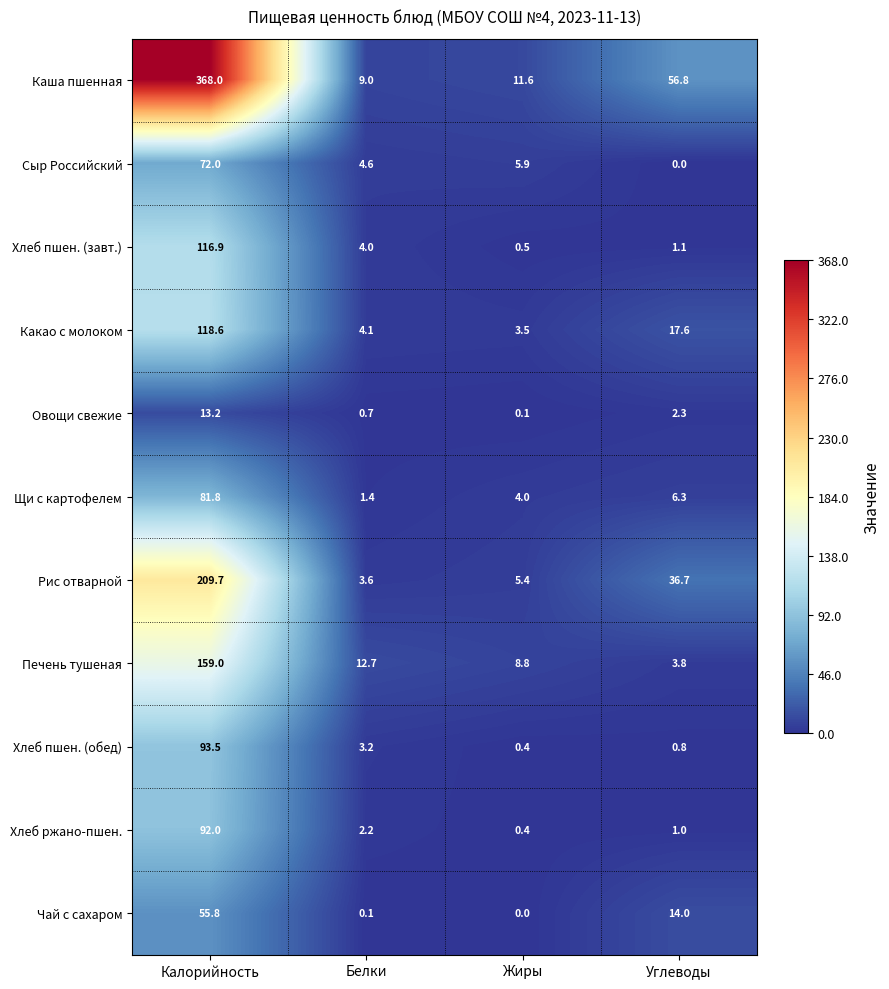

The value of Хлеб пшен. (завт.) at Белки is 5.4. True or false?

False